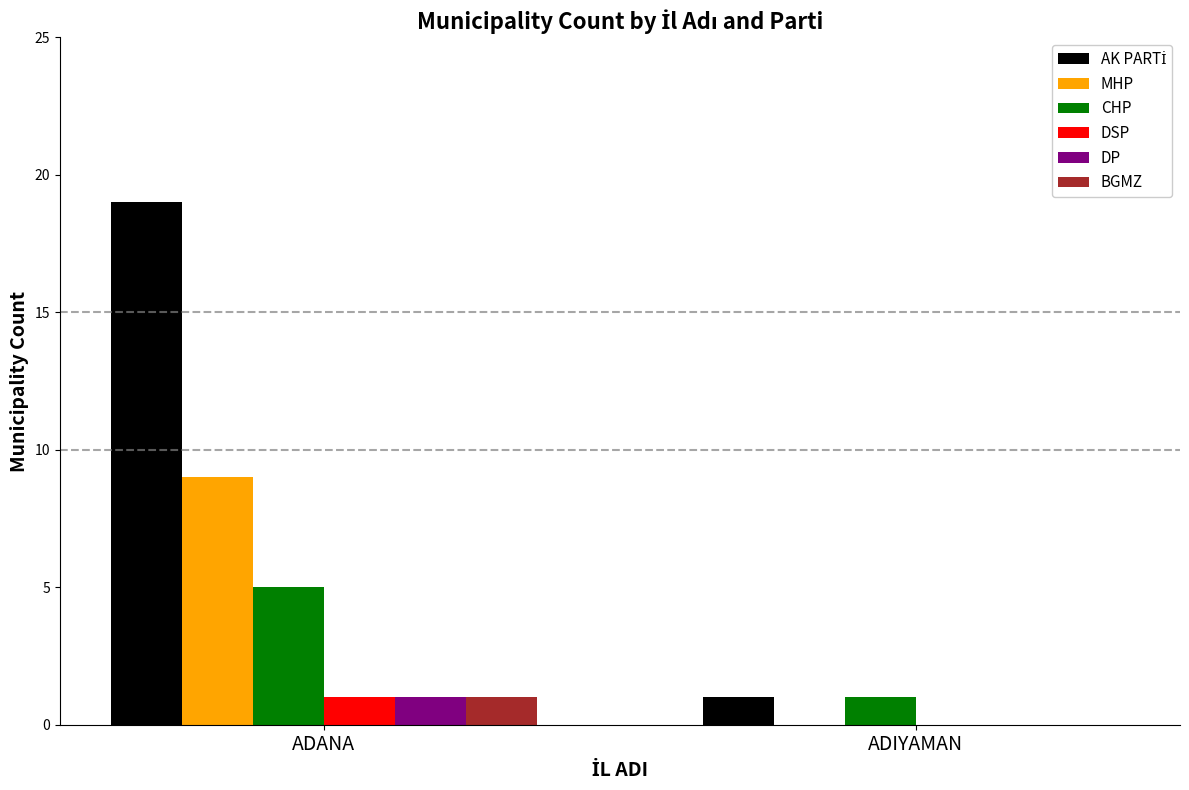

At which category is the sum across all series the highest?

ADANA